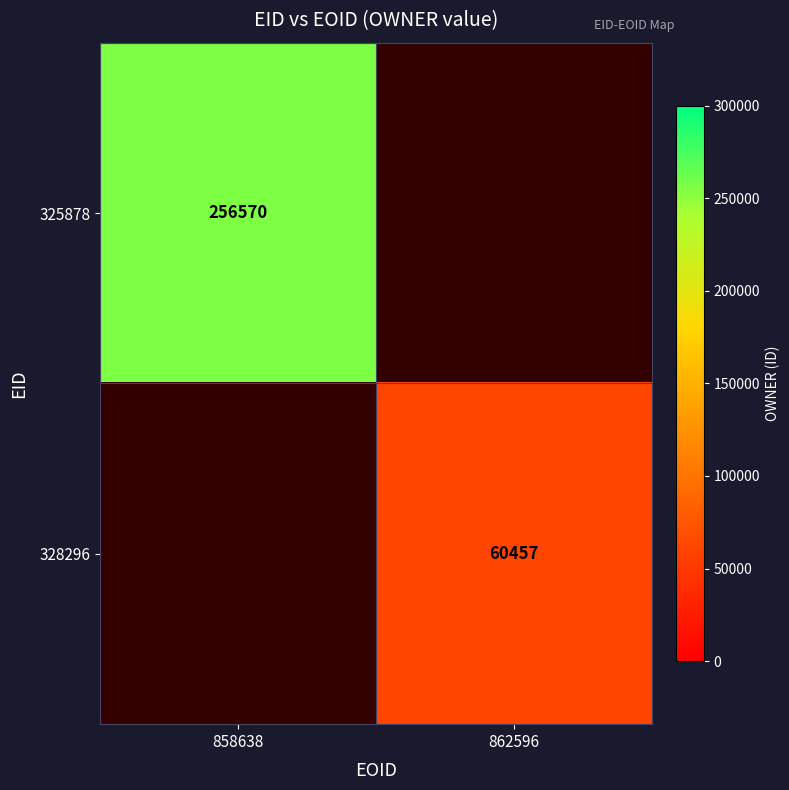

The value of 328296 at 862596 is 60457. True or false?

True